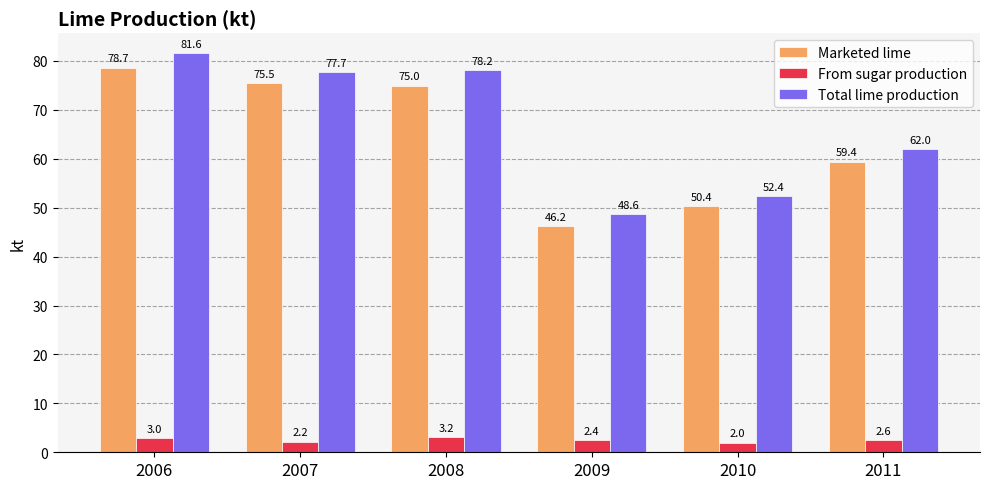

Rank the categories by From sugar production value from lowest to highest.

2010, 2007, 2009, 2011, 2006, 2008